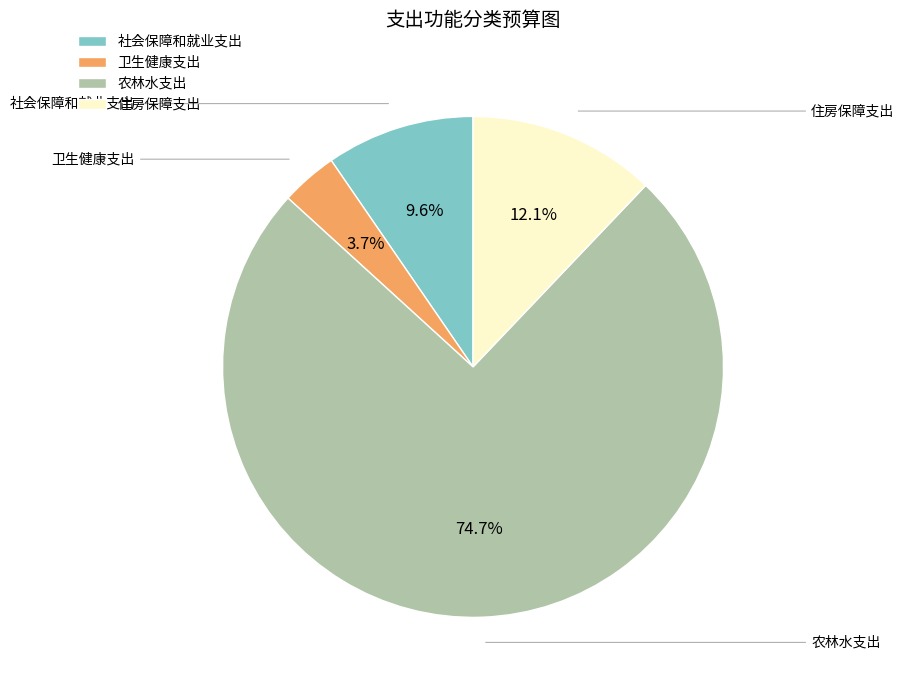

How many slices are in this pie chart?

4